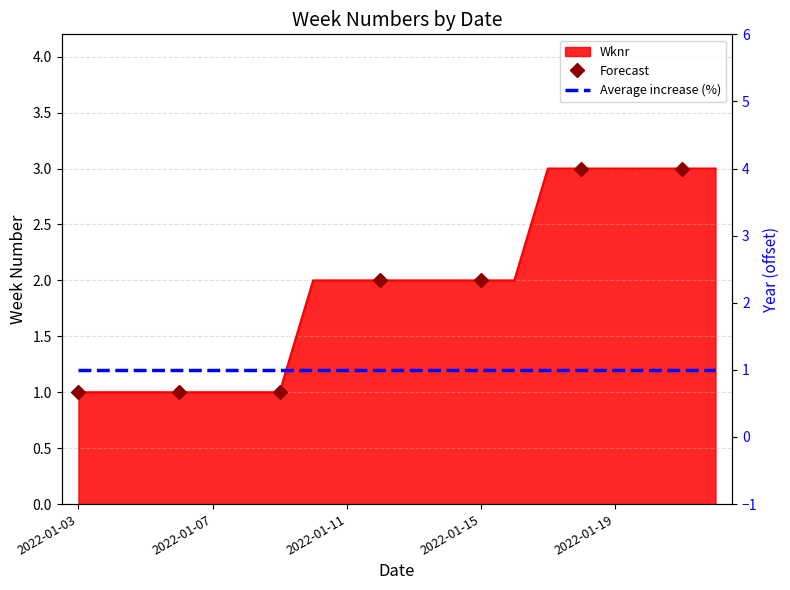

What is the minimum value shown in the chart?

1